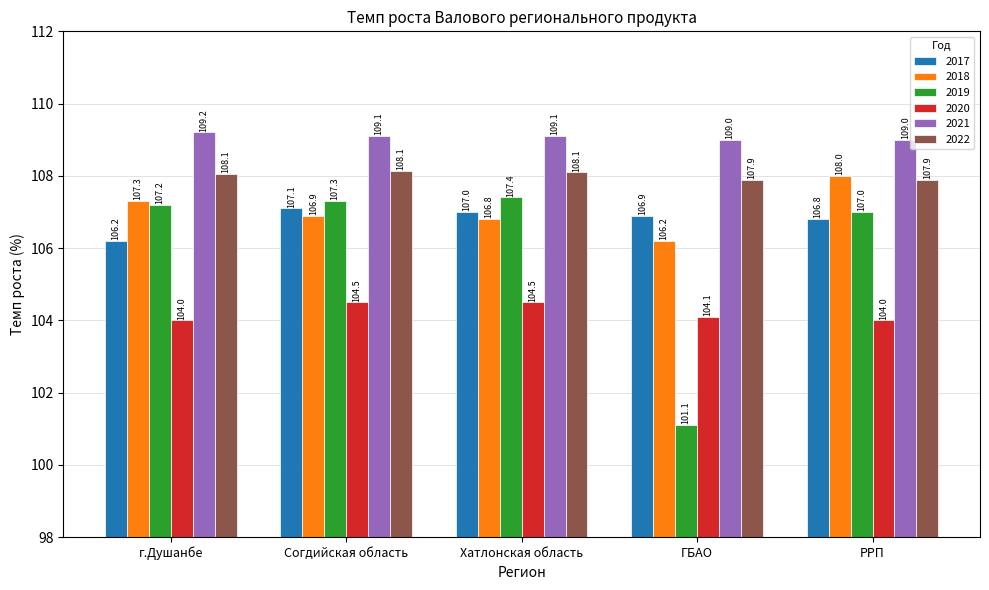

The 2020 series shows 104.0 at РРП. True or false?

True